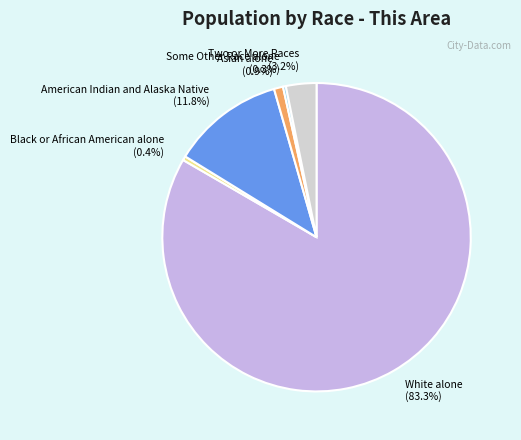

Does White alone account for over 50% of the chart?

Yes